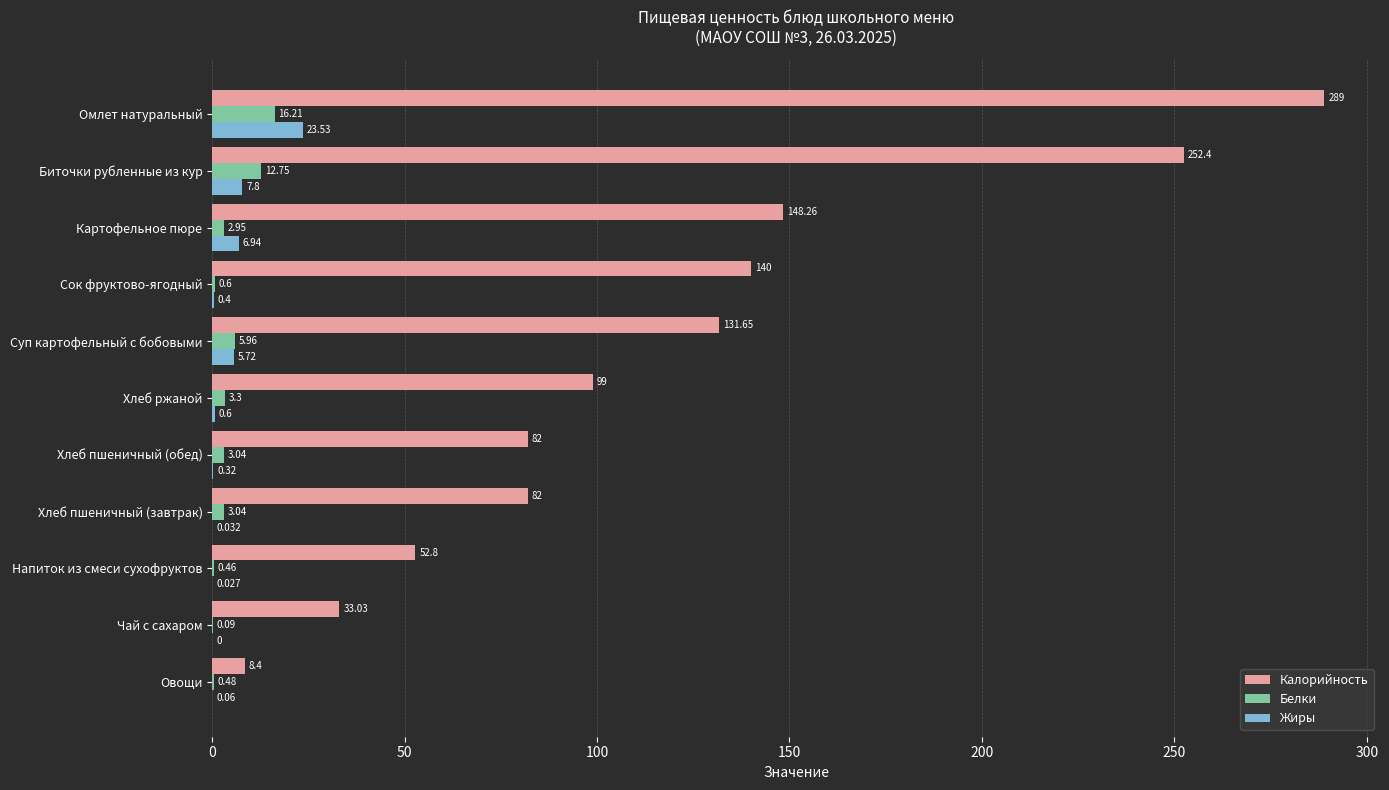

At which category does the chart reach its peak across all series?

Омлет натуральный